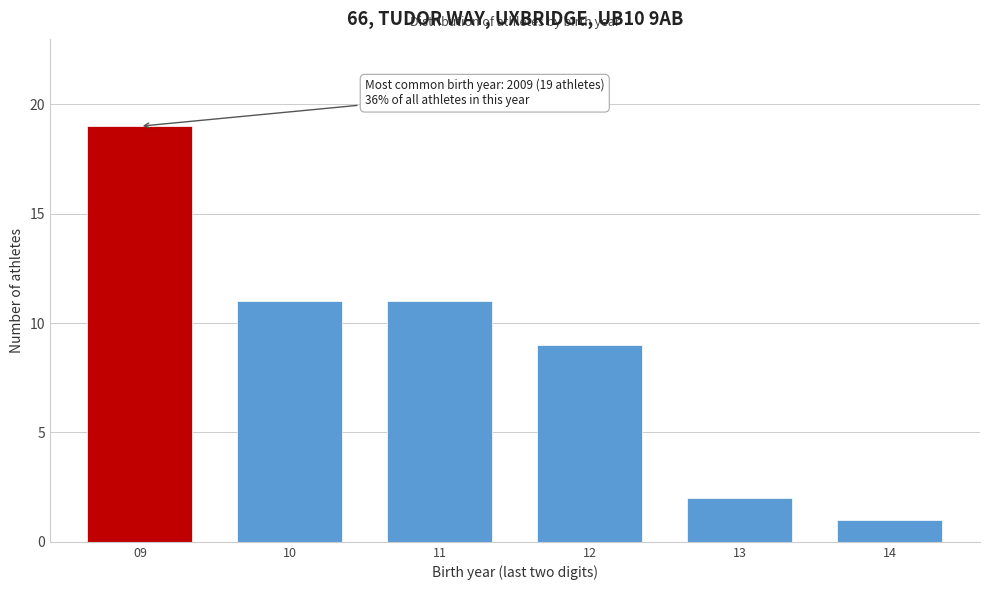

Reading left to right, transcribe all the data shown in this chart.

19	11	11	9	2	1